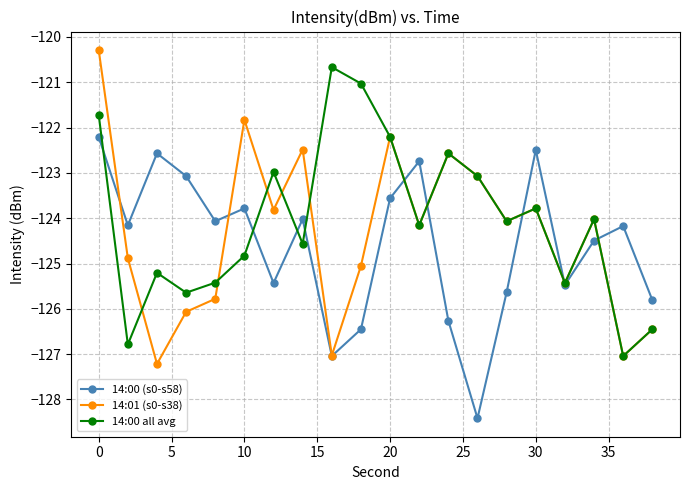

Which series has the widest spread of values?

14:01 (s0-s38)